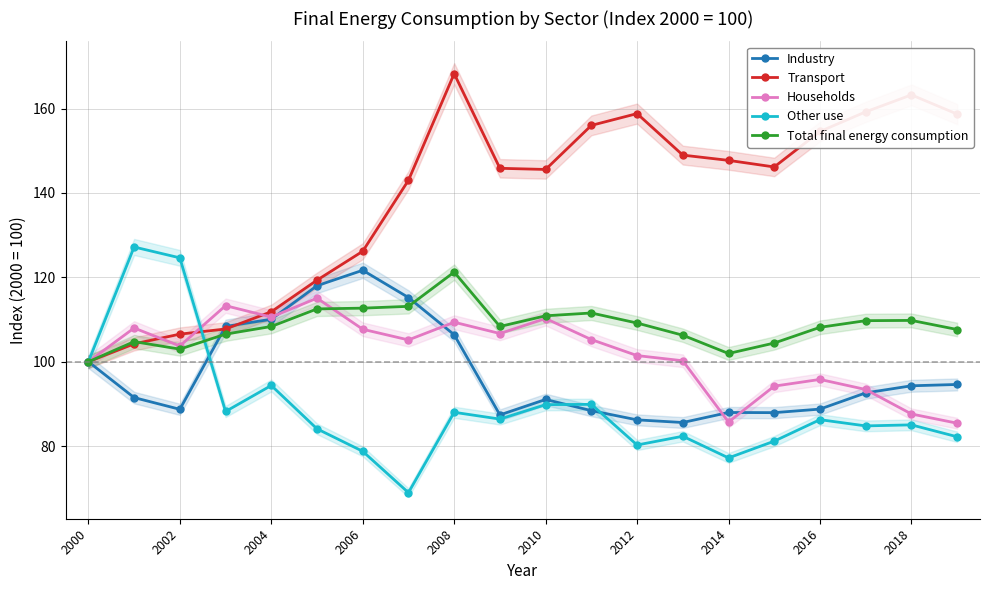

What is the maximum value for Transport?

168.3